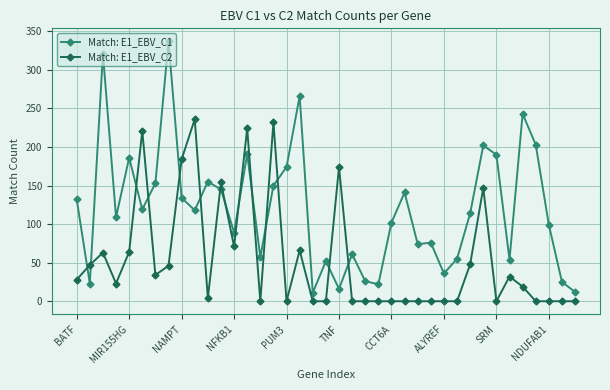

List the series in order of their peak value, highest first.

Match: E1_EBV_C1, Match: E1_EBV_C2